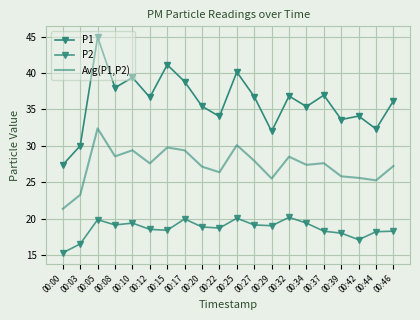

Which series changed the most between 00:15 and 00:42?

P1